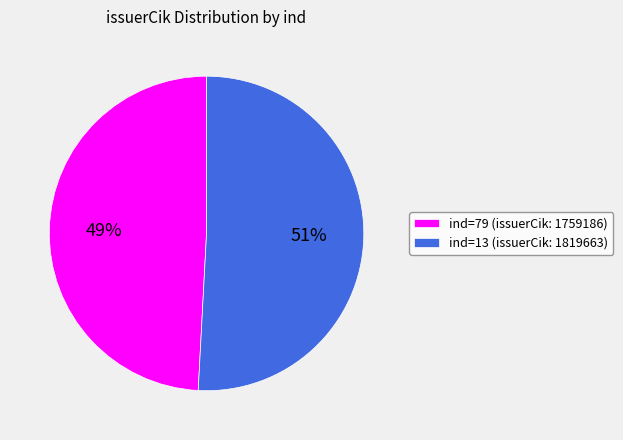

Which category has the biggest portion of the pie?

ind=13 (issuerCik: 1819663)